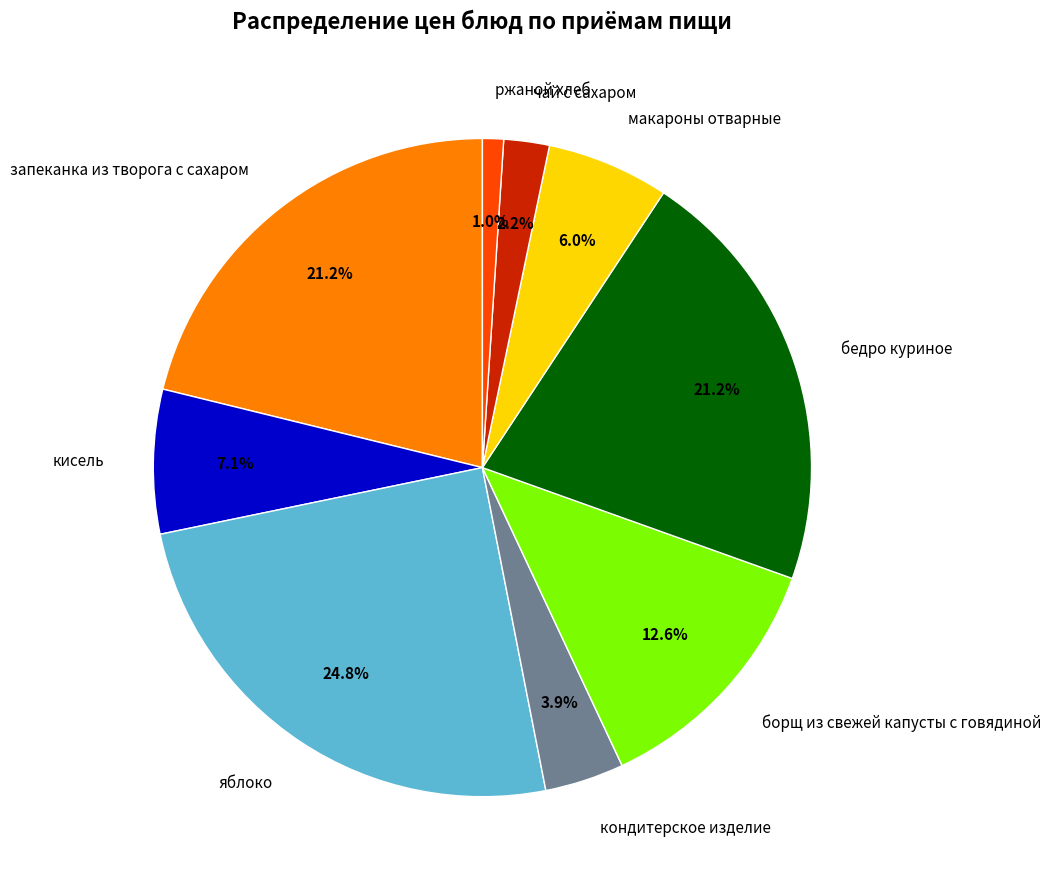

To the nearest percent, what portion does запеканка из творога с сахаром represent?

21%